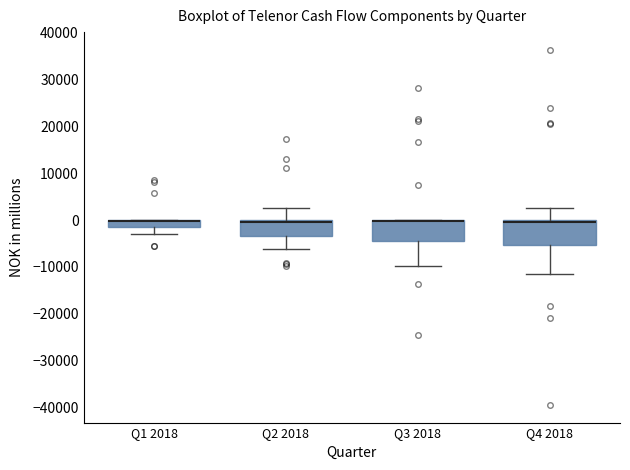

Where does the lower whisker of the box for Q2 2018 end on the y-axis? The values are not printed on the chart, so give them approximately, as read against the axis.

-6000